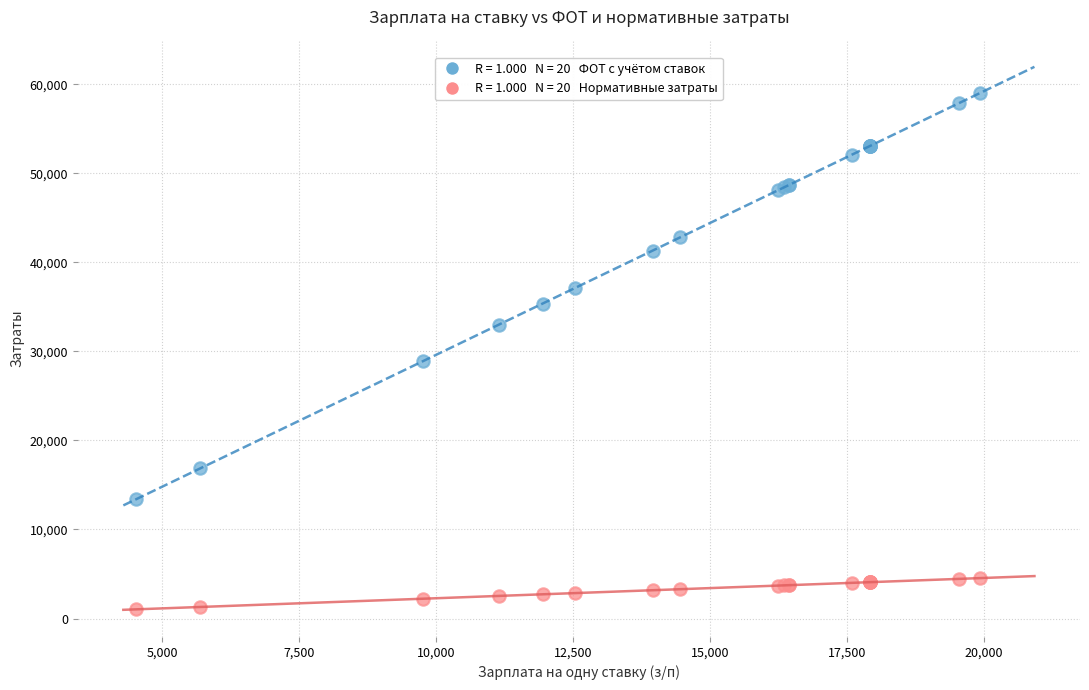

Across all series, what Y value is closest to 30024?

28897.9